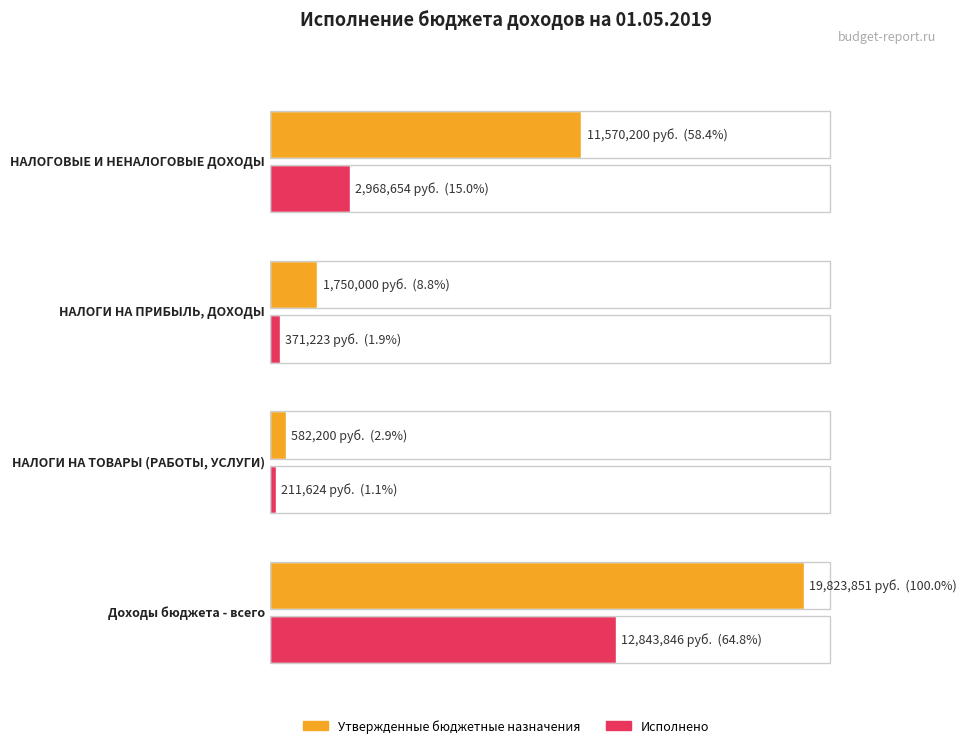

Which series has the largest total across all categories?

Утвержденные бюджетные назначения